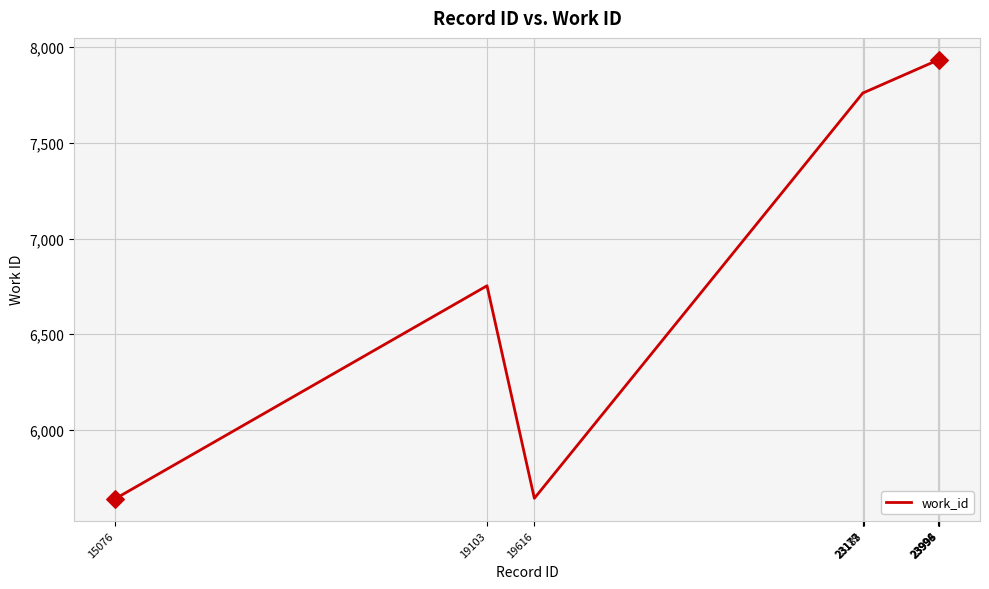

Approximately how many times larger is the value at 23996 compared to 23183?

1.0